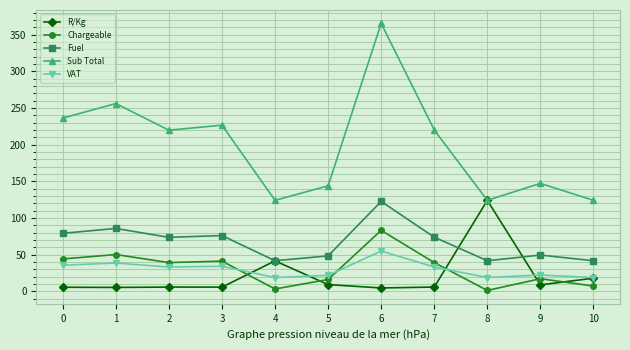

Which label corresponds to the largest value in the chart?

6